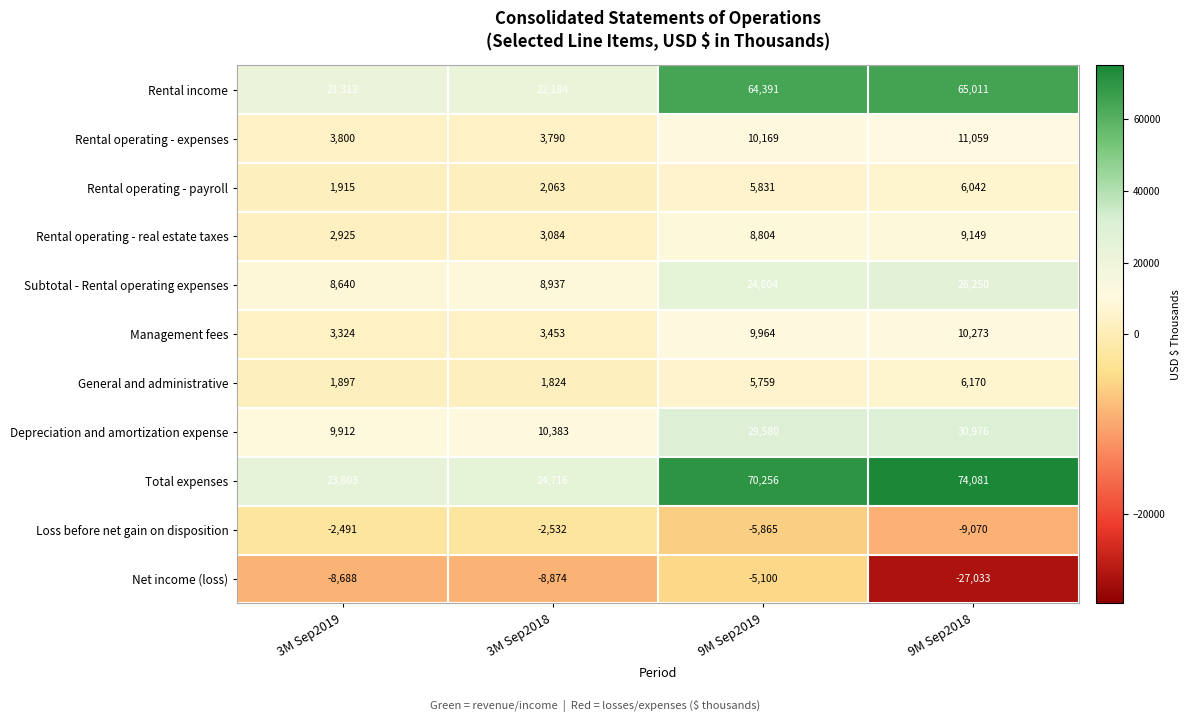

What is the difference between the Rental operating - expenses values at 3M Sep2019 and 3M Sep2018?

10